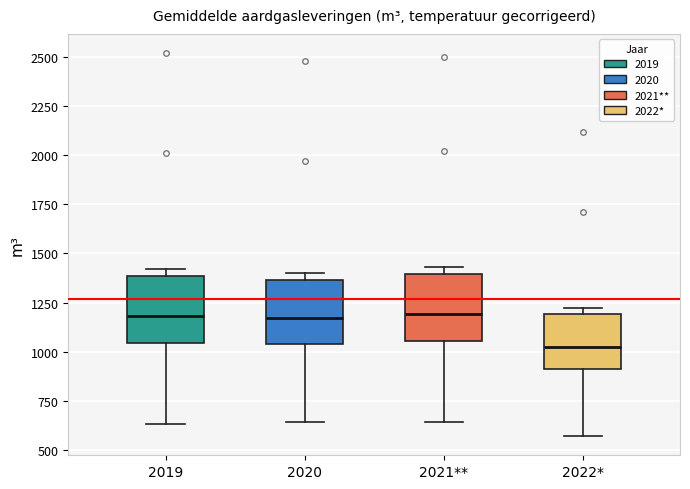

Reading left to right, read every box against the y-axis: the position of its median line, the range the box covers, and the ends of its whiskers. The values are not printed on the chart, so give them approximately, as read against the axis.

2019: median 1200, box 1050 to 1400, whiskers 650 to 1400 (just above the box's upper edge)
2020: median 1150, box 1050 to 1350, whiskers 650 to 1400
2021**: median 1200, box 1050 to 1400, whiskers 650 to 1450
2022*: median 1050, box 900 to 1200, whiskers 550 to 1200 (just above the box's upper edge)